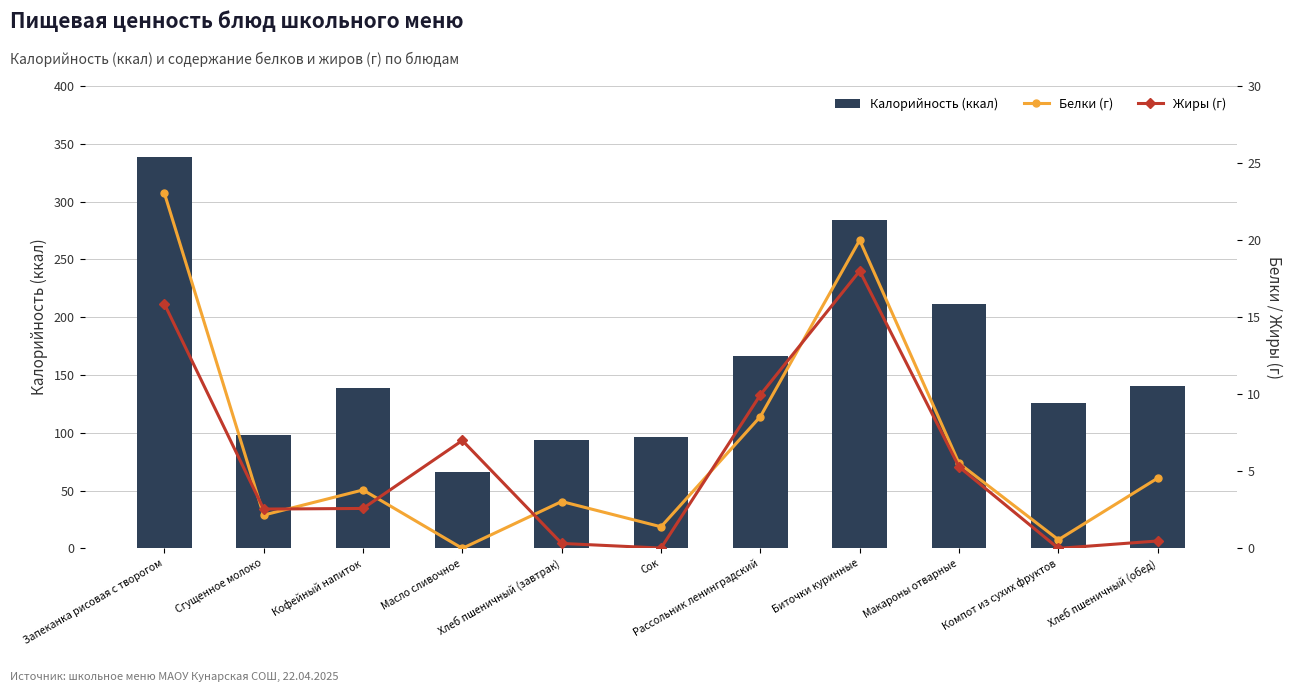

How many values in Белки (г) are above zero?

10